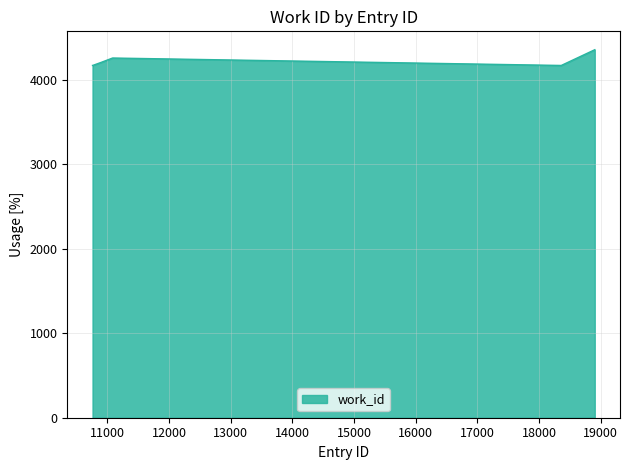

What is the difference between the maximum and minimum values?

186